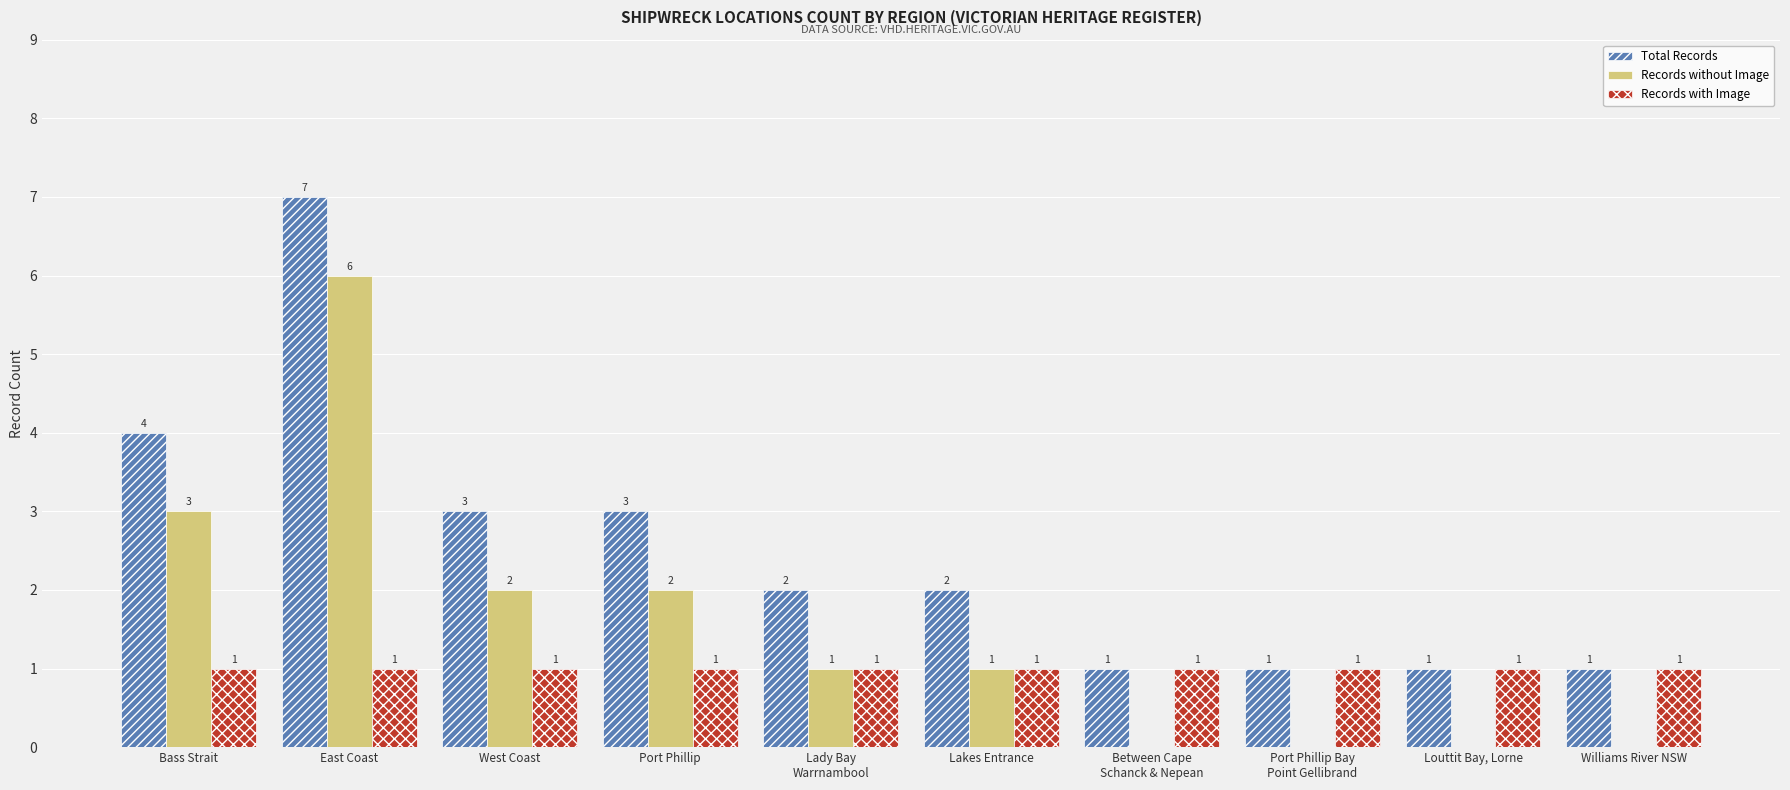

Where is Total Records nearest to the value 4?

Bass Strait